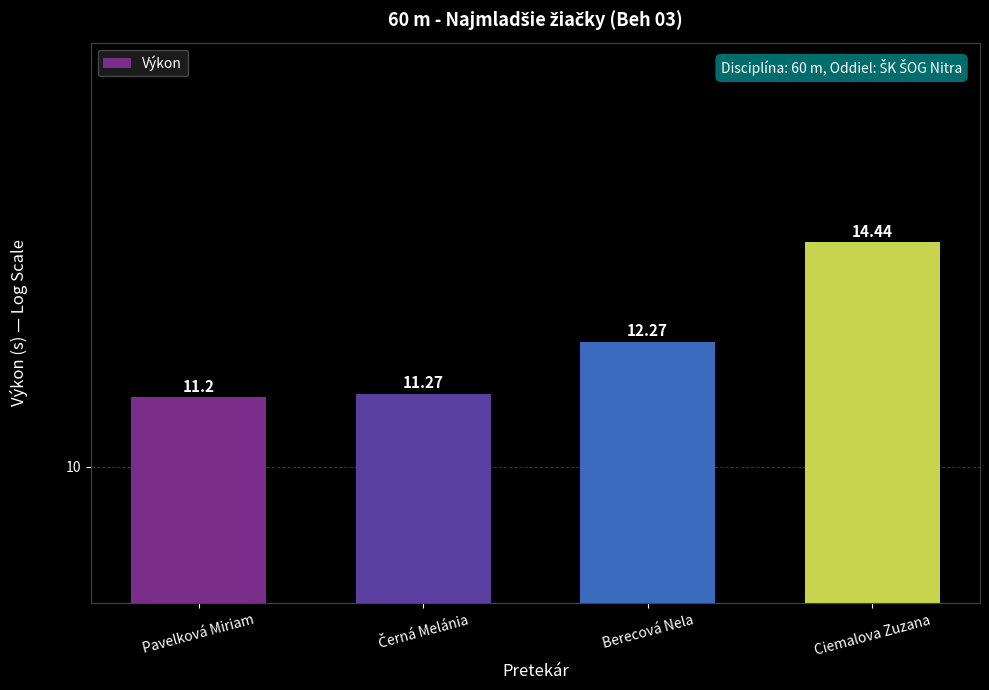

Reading left to right, transcribe all the data shown in this chart.

Pavelková Miriam=11.2	Černá Melánia=11.3	Berecová Nela=12.3	Ciemalova Zuzana=14.4